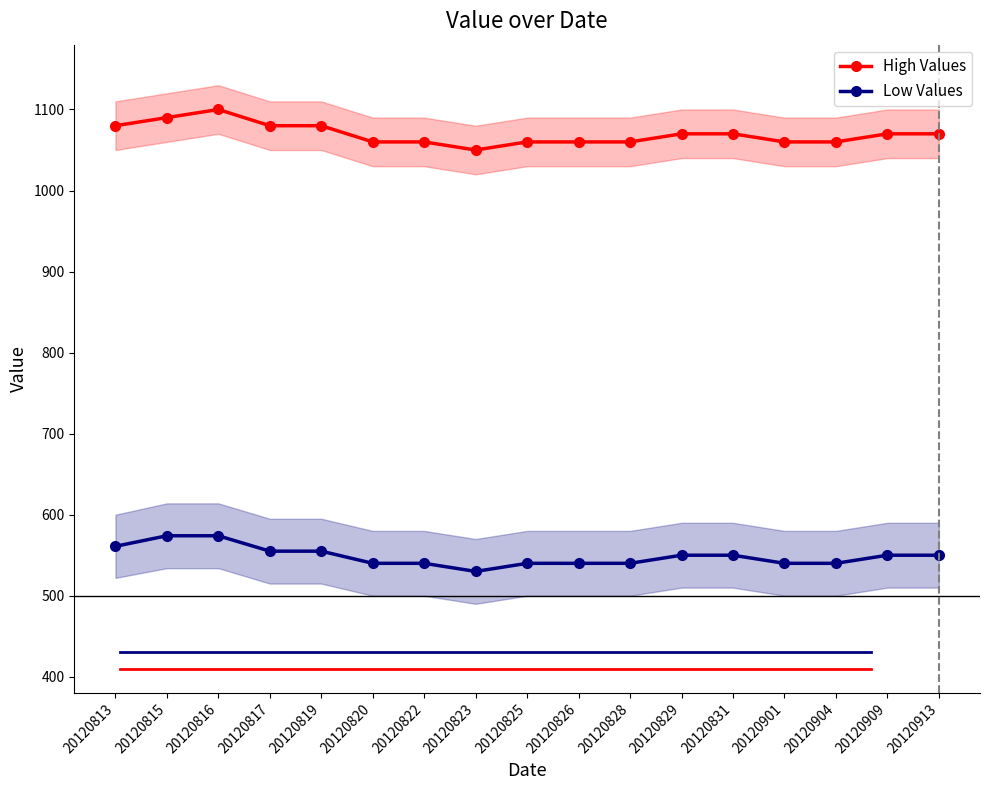

Is it true that Low Values equals 285 at 20120815?

False